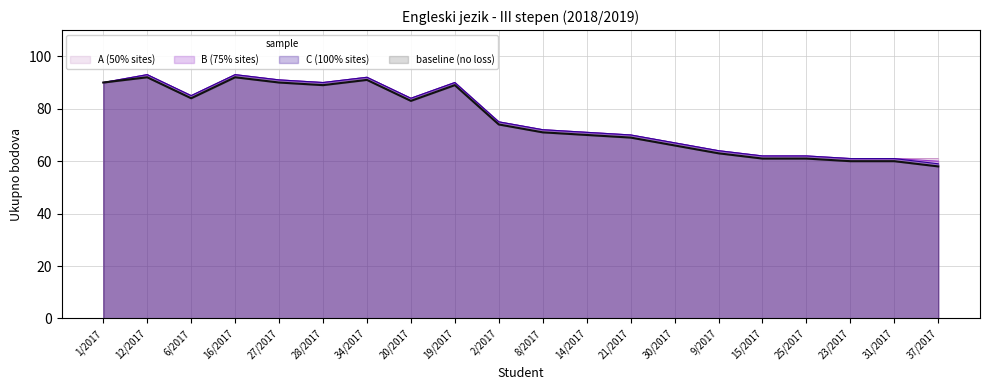

Is it true that C (100% sites) equals 93 at 12/2017?

True